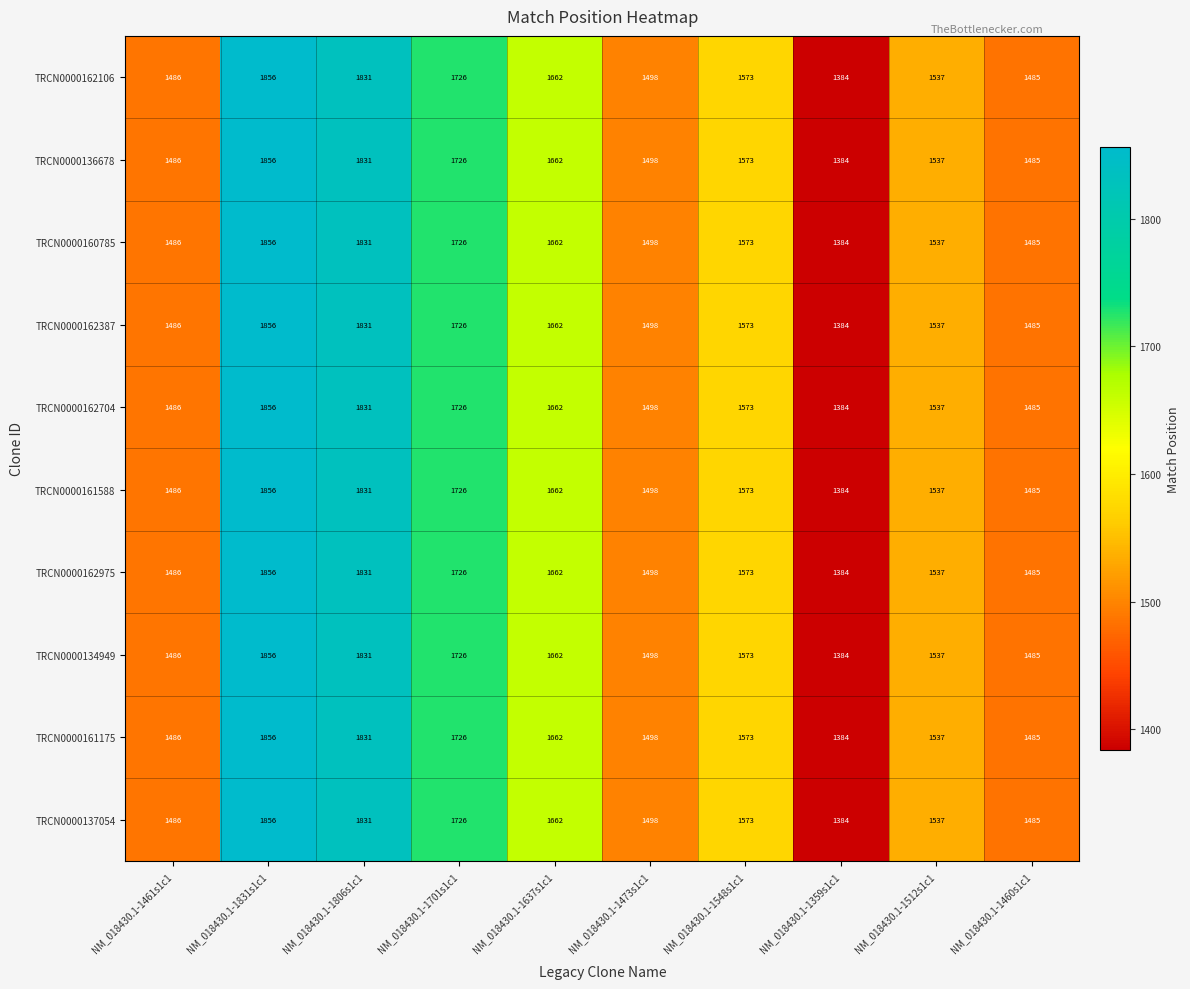

List the labels in order of TRCN0000137054 value, smallest first.

NM_018430.1-1359s1c1, NM_018430.1-1460s1c1, NM_018430.1-1461s1c1, NM_018430.1-1473s1c1, NM_018430.1-1512s1c1, NM_018430.1-1548s1c1, NM_018430.1-1637s1c1, NM_018430.1-1701s1c1, NM_018430.1-1806s1c1, NM_018430.1-1831s1c1